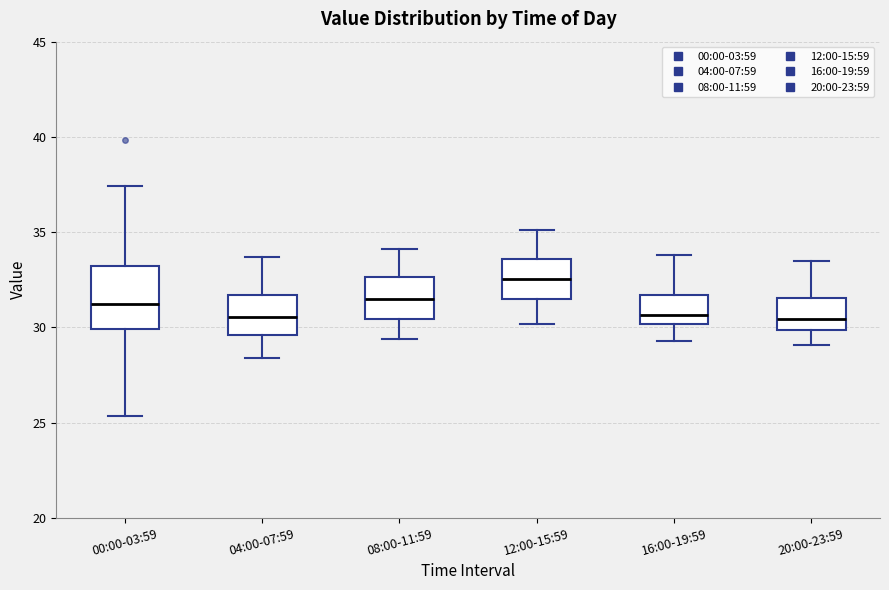

Comparing the boxes themselves (not the whiskers), which one is the tallest?

00:00-03:59